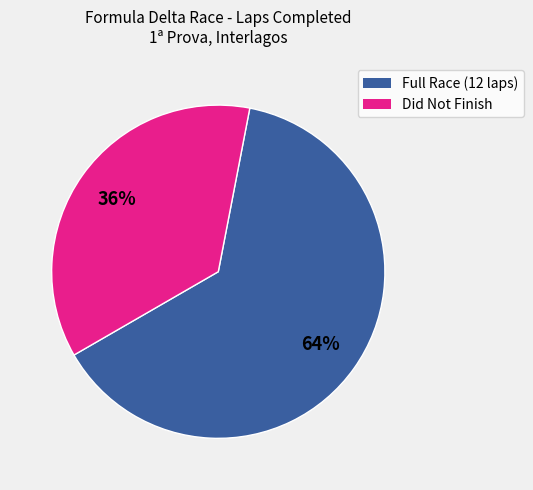

How many segments does this pie chart have?

2